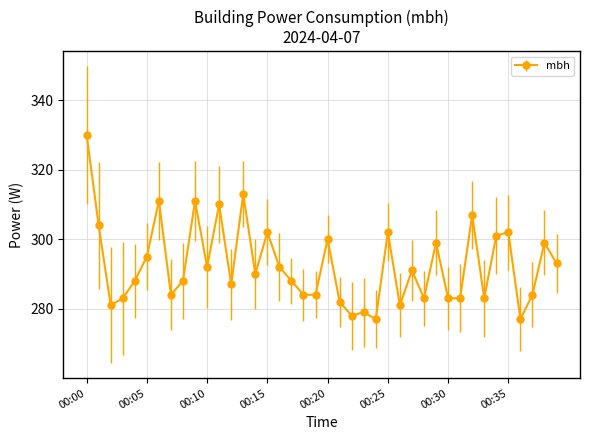

What is the difference between the maximum and minimum values?

53